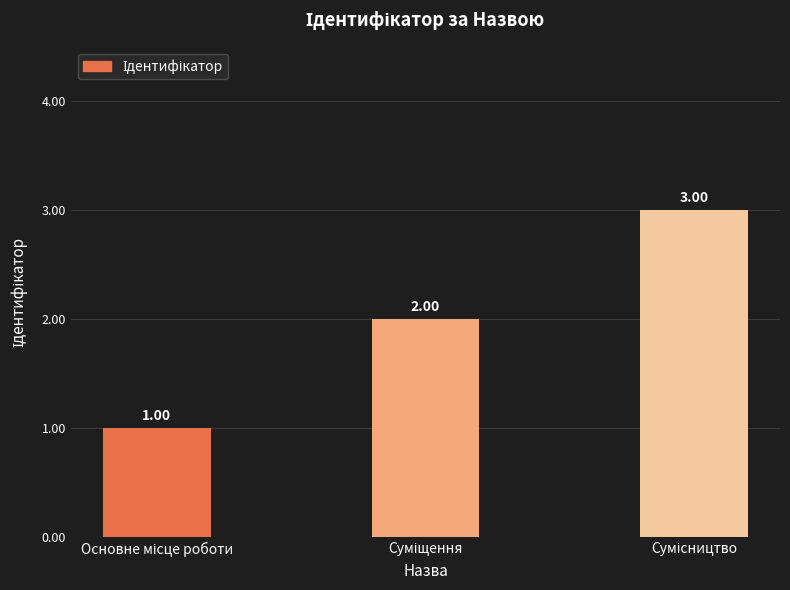

What is the sum of all values?

6